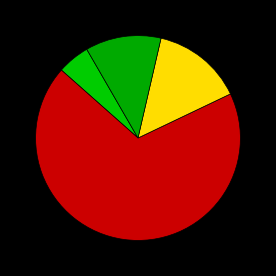

Count the number of slices in the pie.

4